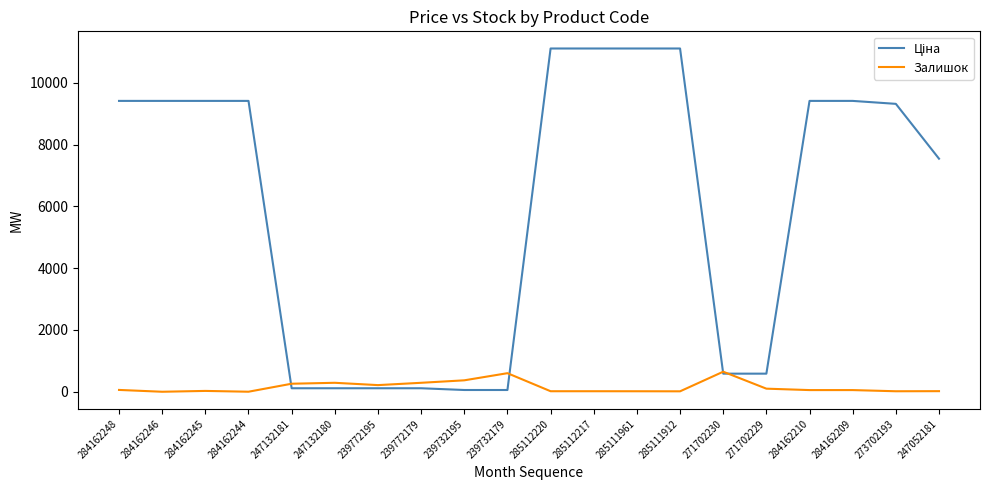

The Залишок series shows 215.0 at 239772195. True or false?

True